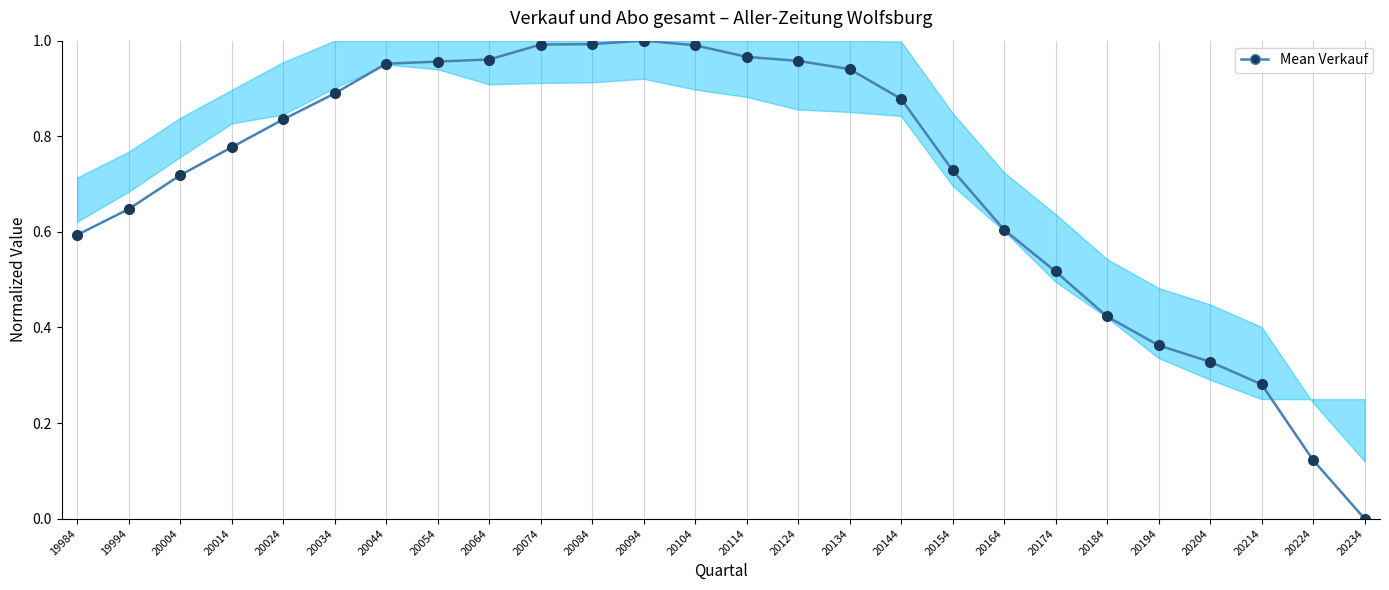

Which has a higher value, 20074 or 20214?

20074